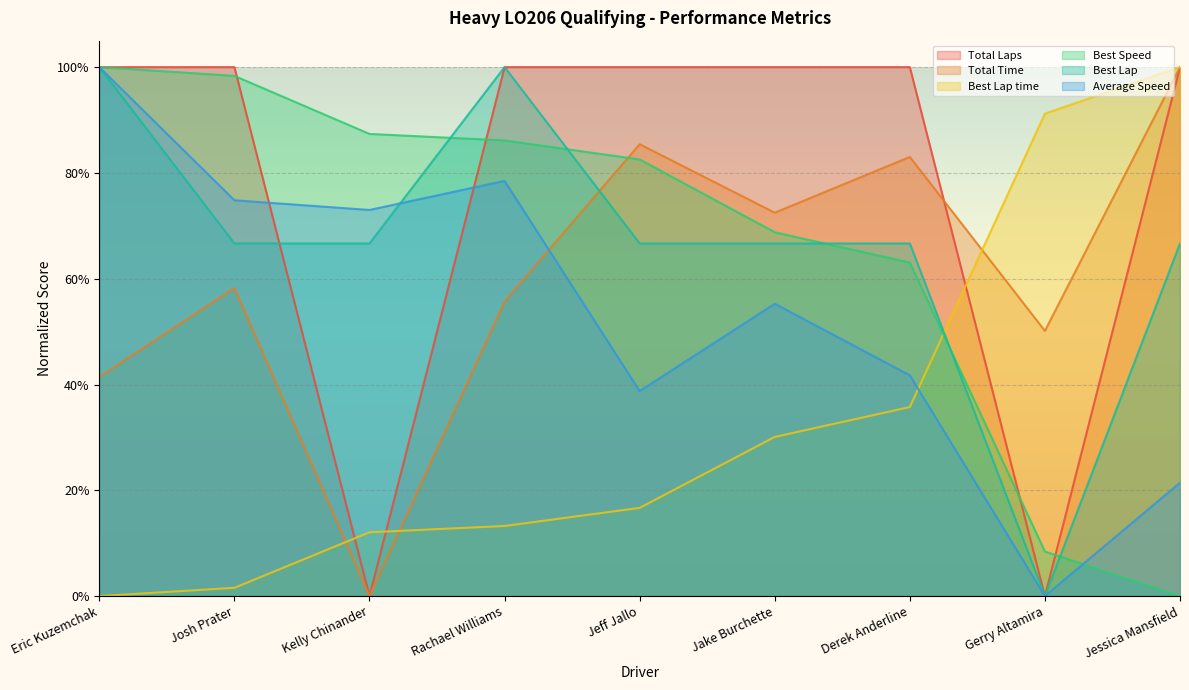

Which series has the largest range (max minus min)?

Total Laps